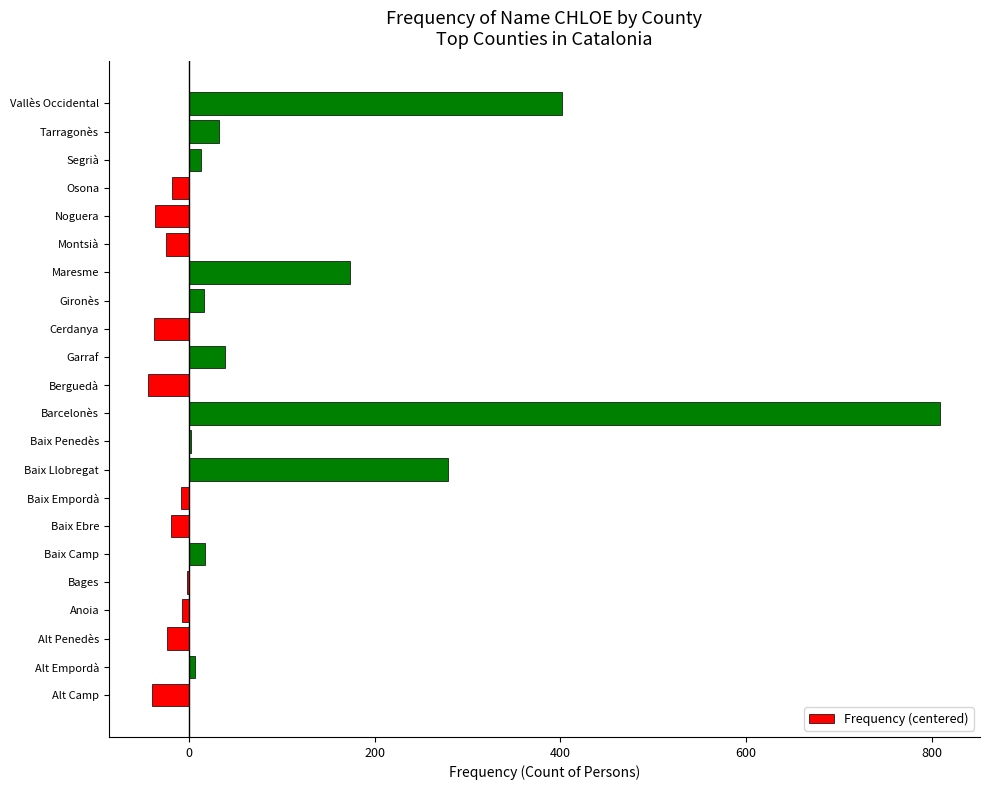

Are the bars horizontal?

Yes